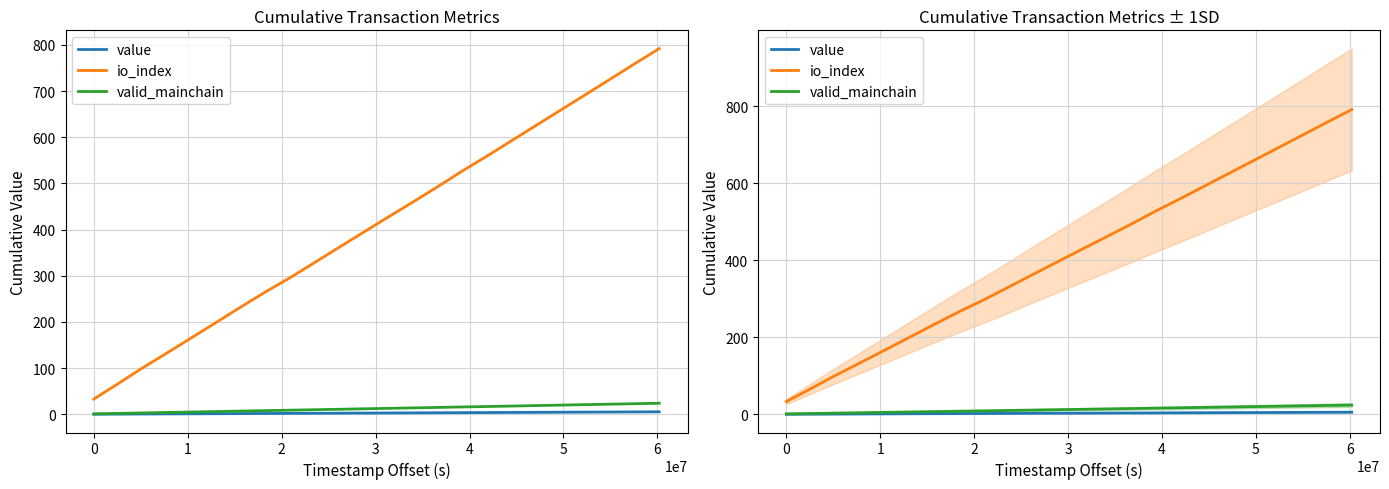

What is the minimum value for value?

0.2